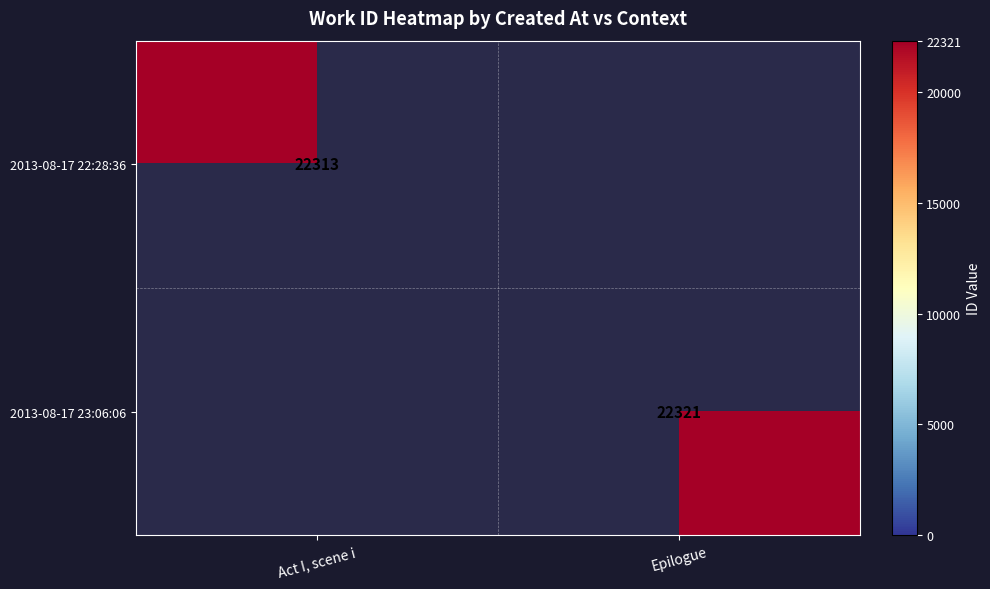

The value of 2013-08-17 23:06:06 at Epilogue is 9618. True or false?

False